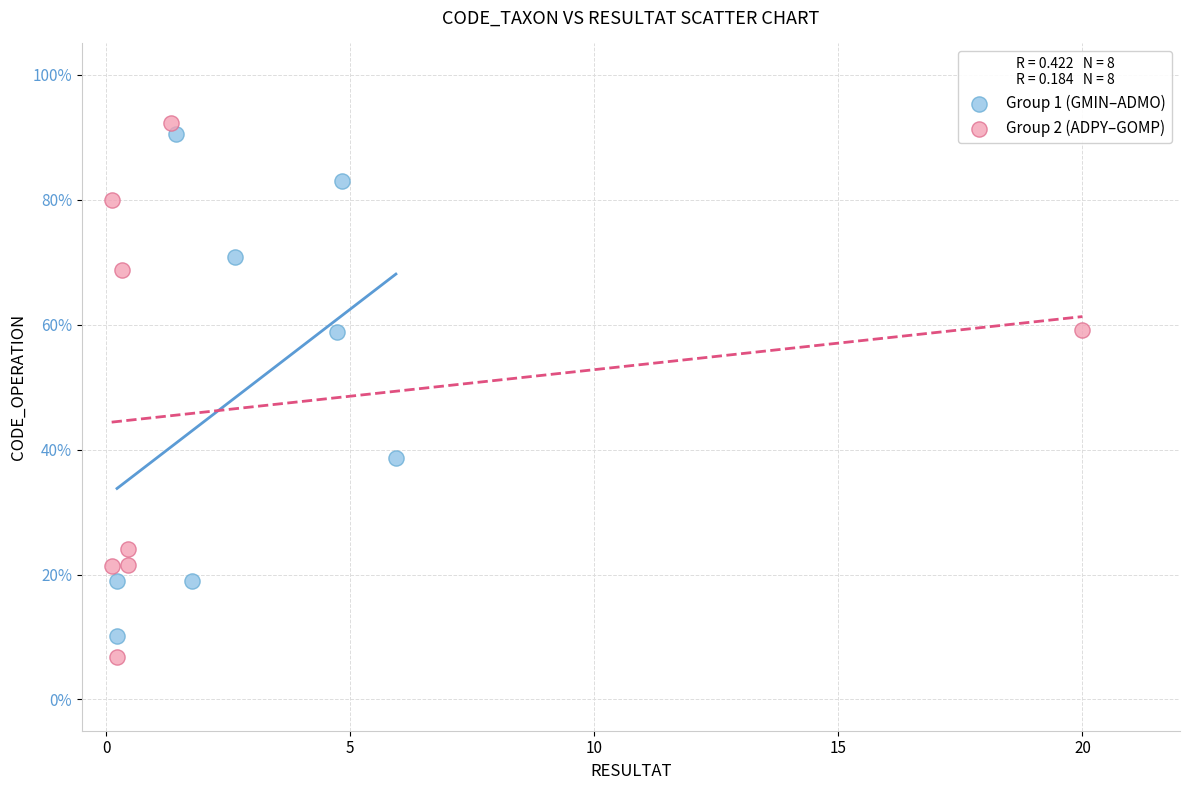

Which series has the largest Y range (max minus min)?

Group 2 (ADPY–GOMP)